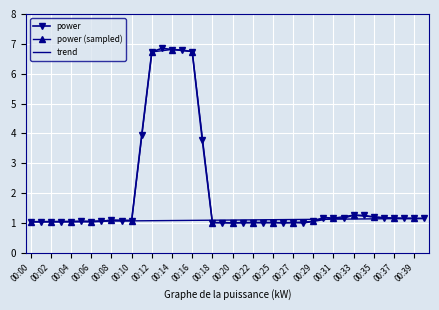

At which category does the data reach its first local peak?

00:05